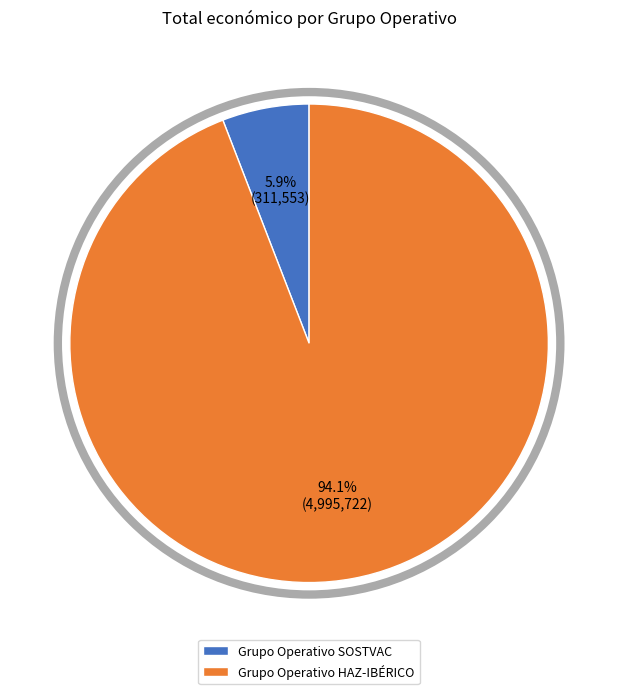

To the nearest percent, what portion does Grupo Operativo HAZ-IBÉRICO represent?

94%